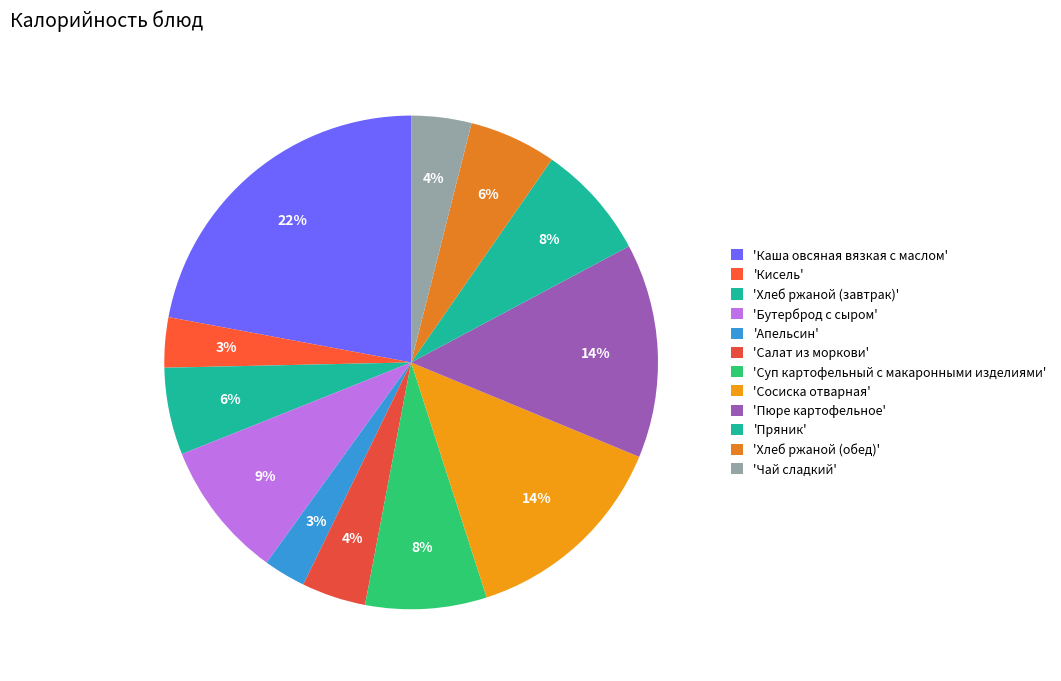

Which slice is the smallest?

Апельсин